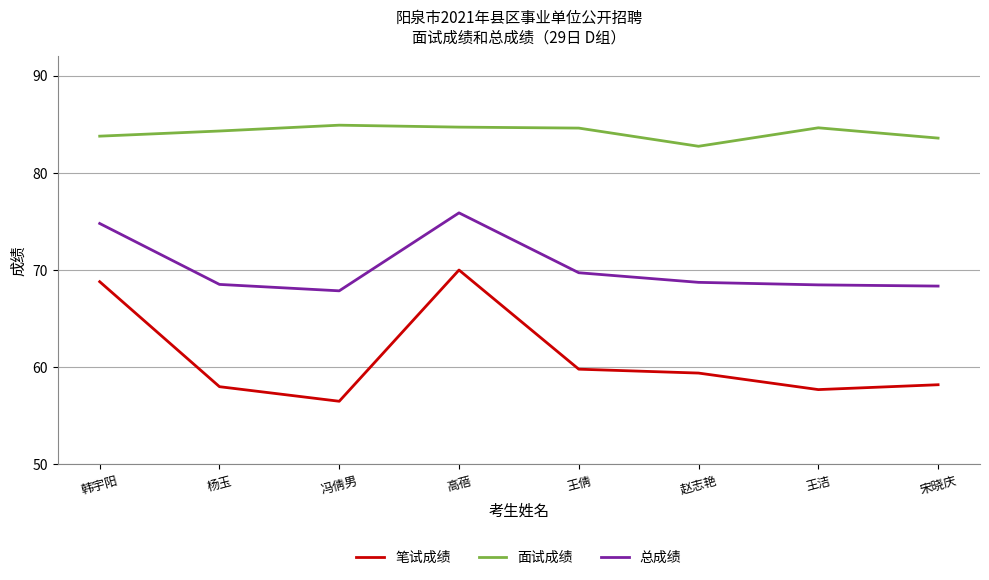

Read the 总成绩 value at 高蓓.

75.9